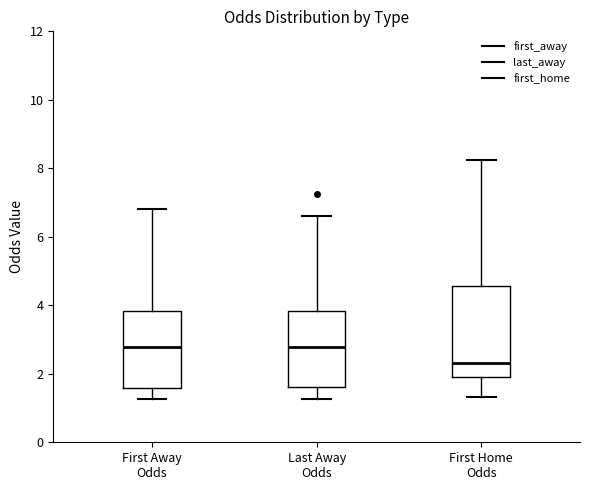

Reading left to right, read every box against the y-axis: the position of its median line, the range the box covers, and the ends of its whiskers. The values are not printed on the chart, so give them approximately, as read against the axis.

First Away Odds: median 2.8, box 1.6 to 3.8, whiskers 1.2 to 6.8
Last Away Odds: median 2.8, box 1.6 to 3.8, whiskers 1.2 to 6.6
First Home Odds: median 2.4, box 2.0 to 4.6, whiskers 1.4 to 8.2